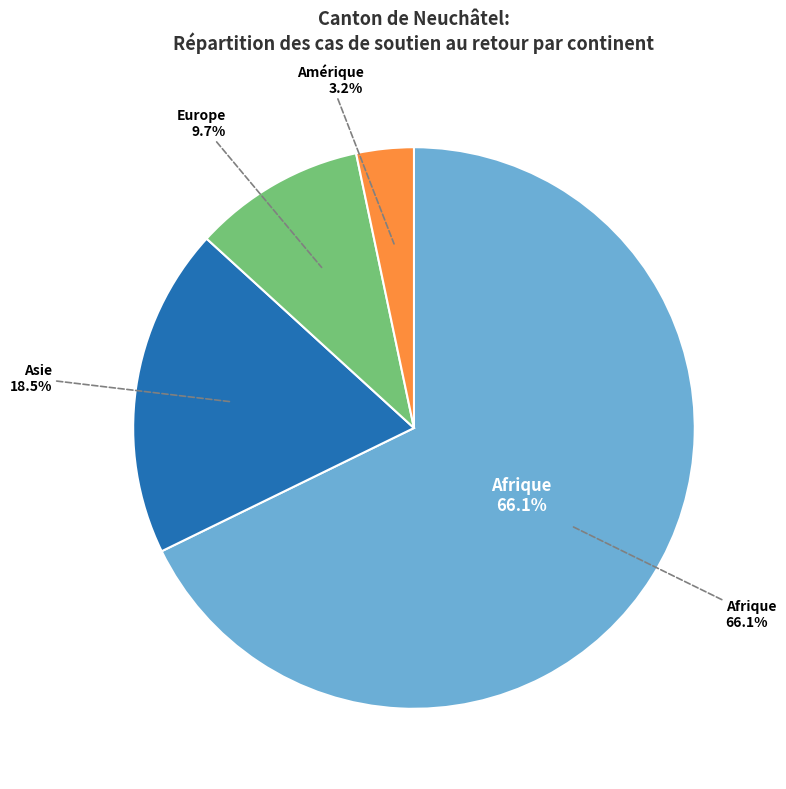

Is Afrique the majority of the pie?

Yes